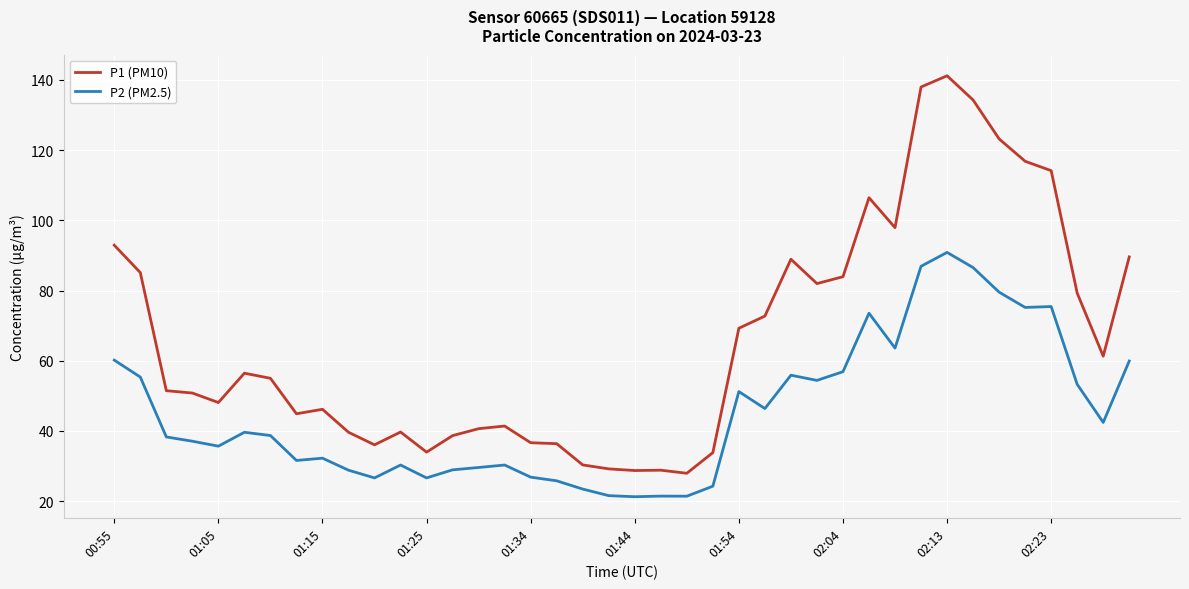

What is the difference between the maximum and minimum values in the P1 (PM10) series?

113.2